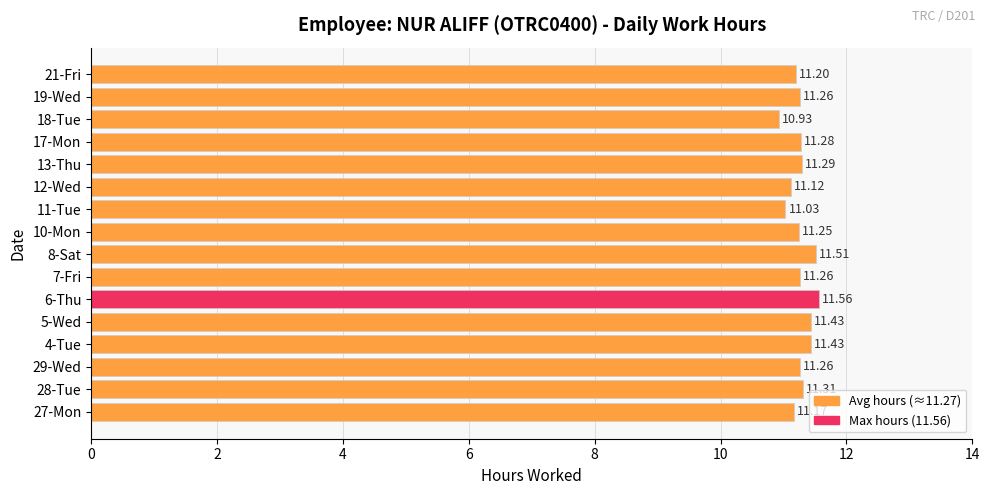

Between 27-Mon and 28-Tue, which is larger?

28-Tue